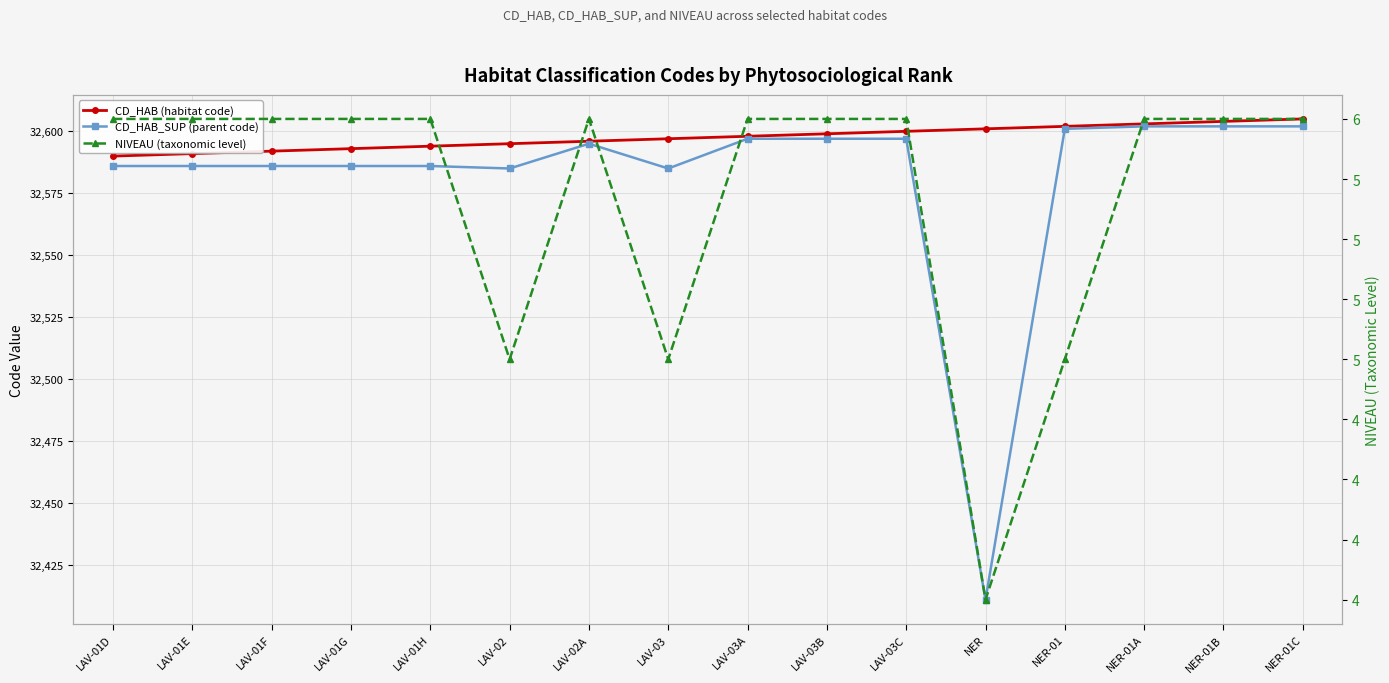

Reading right to left, what are all the values shown in this chart?

CD_HAB (habitat code): 32605	32604	32603	32602	32601	32600	32599	32598	32597	32596	32595	32594	32593	32592	32591	32590
CD_HAB_SUP (parent code): 32602	32602	32602	32601	32411	32597	32597	32597	32585	32595	32585	32586	32586	32586	32586	32586
NIVEAU (taxonomic level): 6	6	6	5	4	6	6	6	5	6	5	6	6	6	6	6